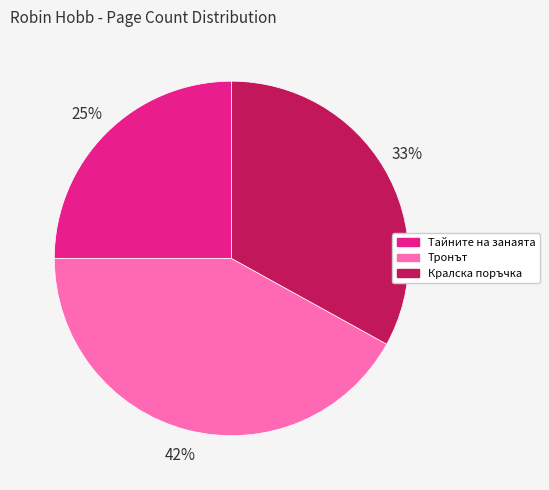

Is there any slice that represents more than half of the pie?

No